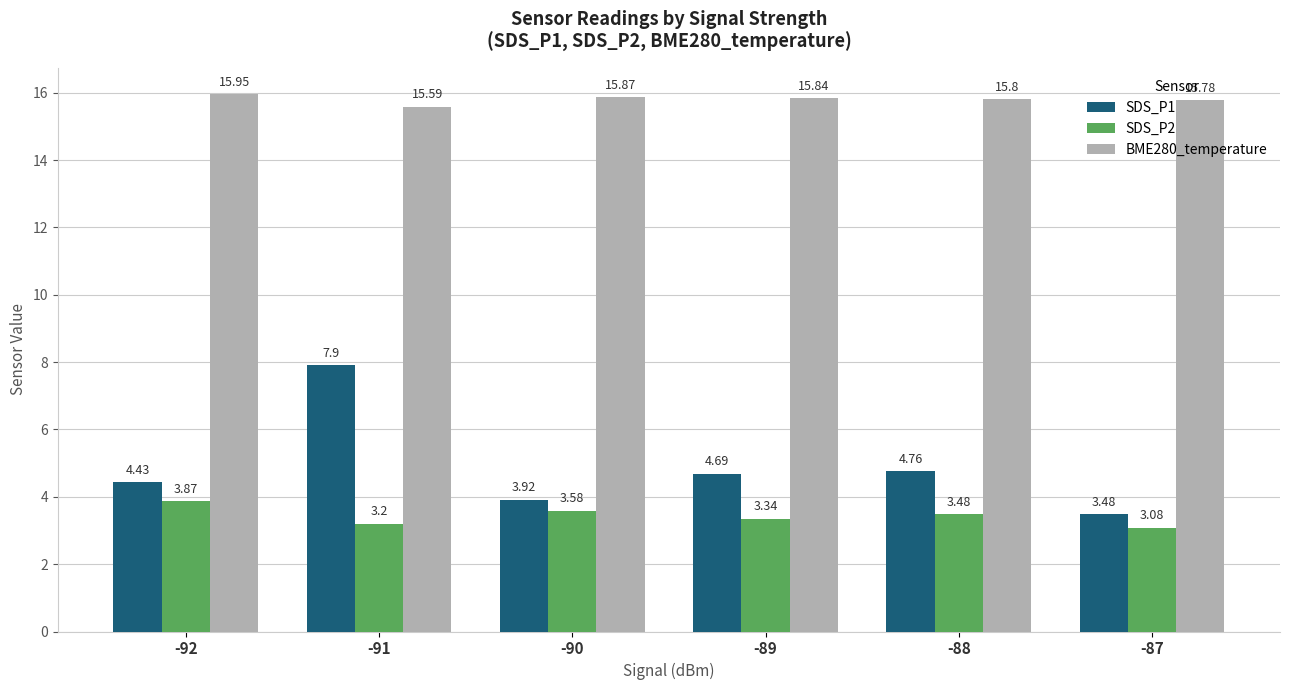

Where is SDS_P1 nearest to the value 5?

-88